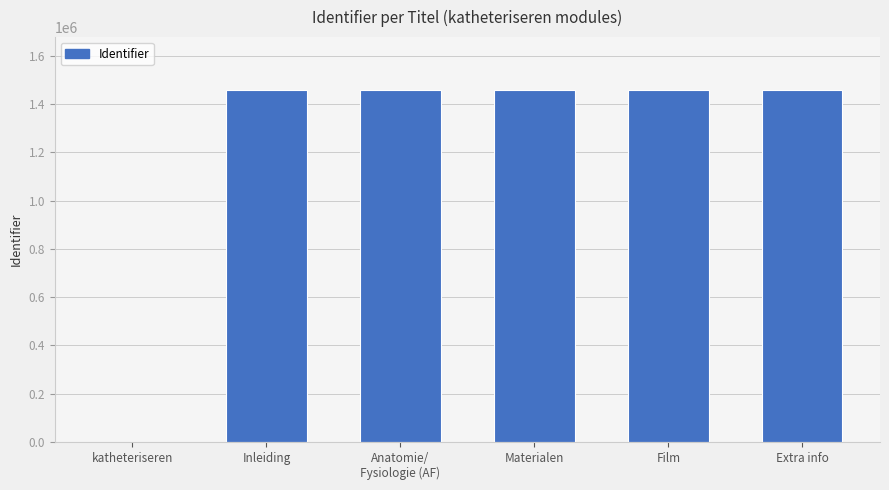

What is the ratio of the value at Film to the value at Materialen?

1.0